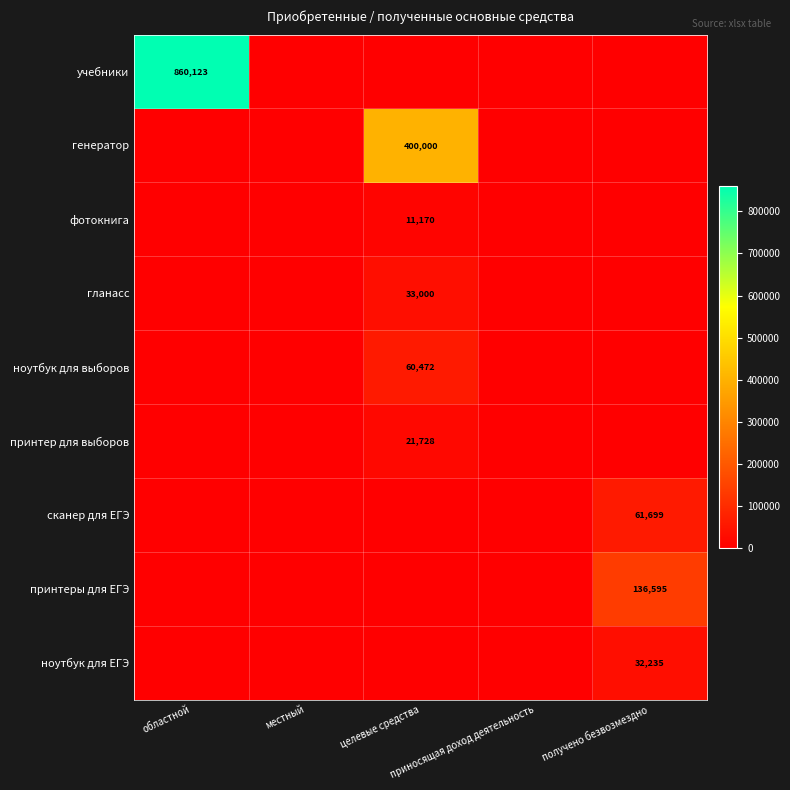

What is the maximum value shown in the chart?

860122.7